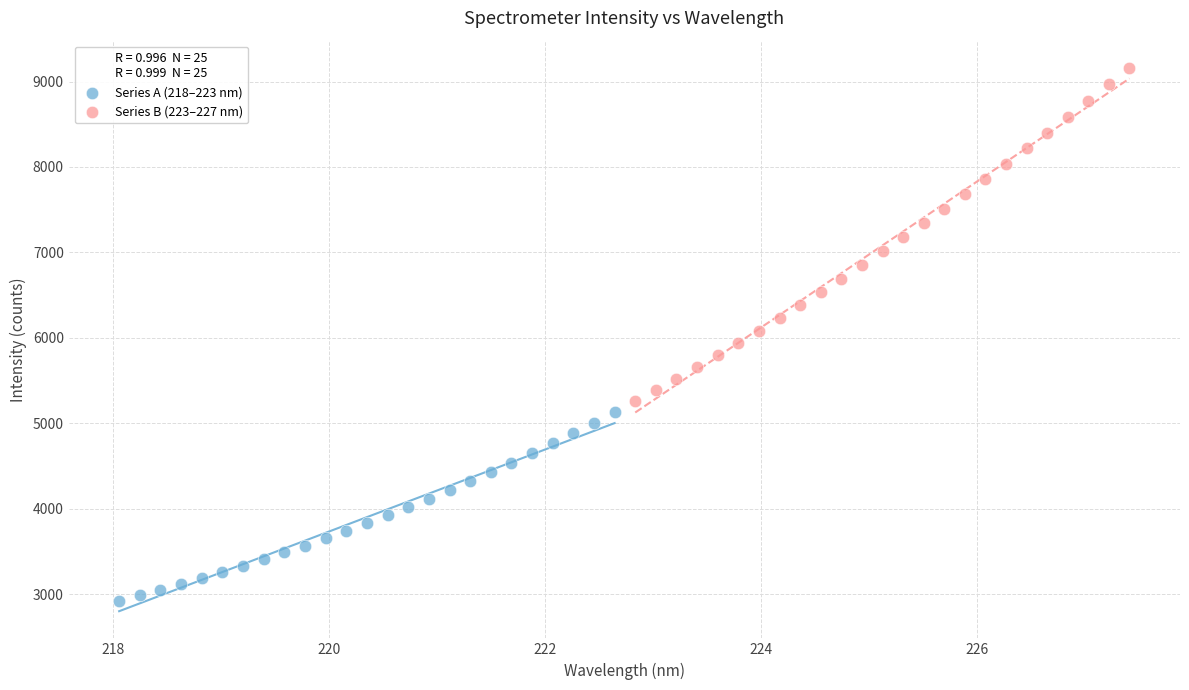

Which series has the widest spread of Y values?

Series B (223–227 nm)